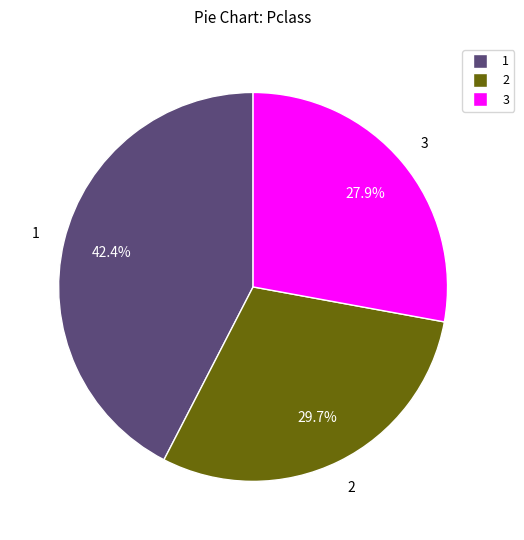

Is there a majority slice in this chart?

No